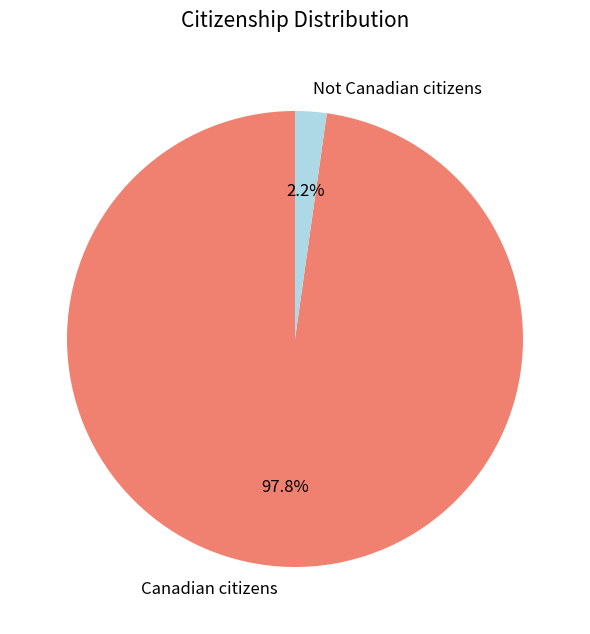

Count the number of slices in the pie.

2